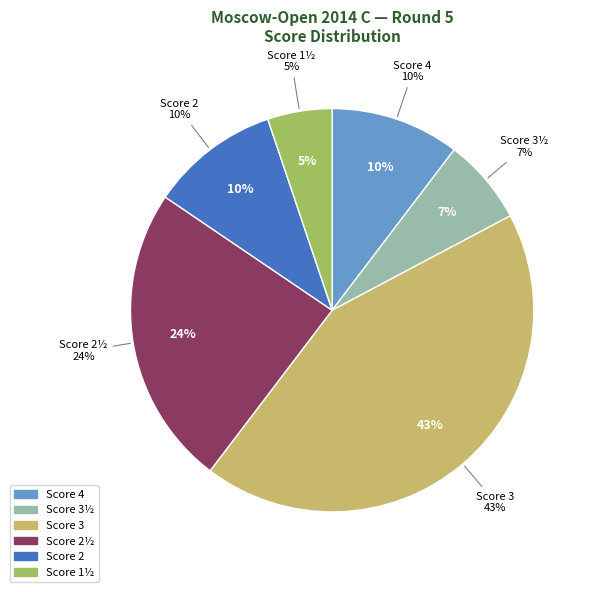

Does 3½ account for over 50% of the chart?

No